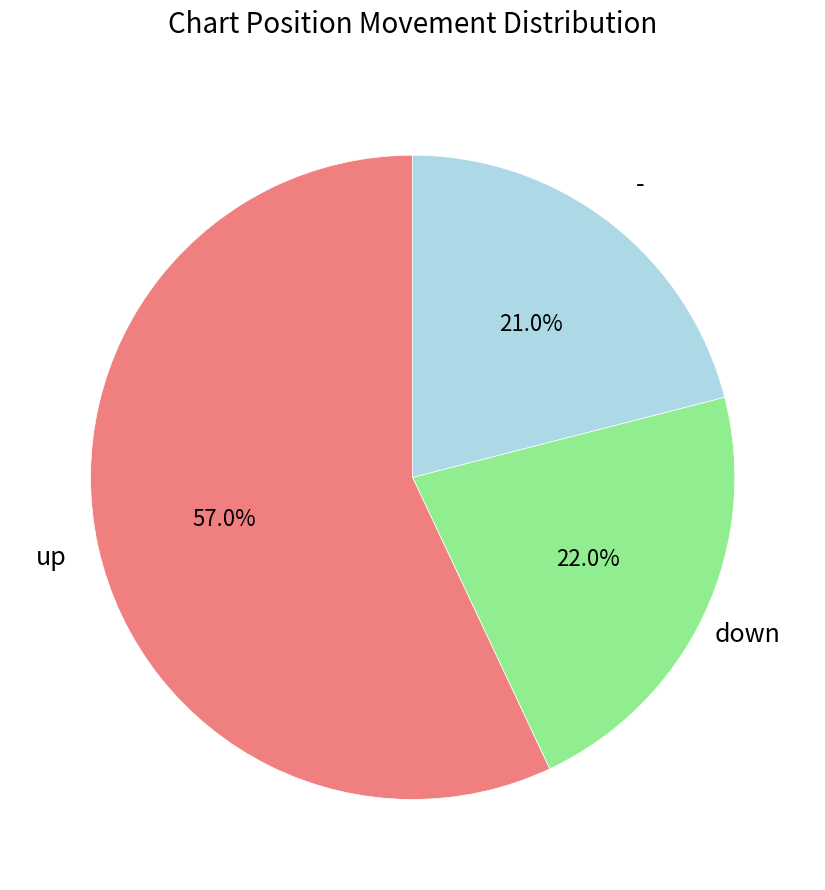

Does down represent more than half of the total?

No